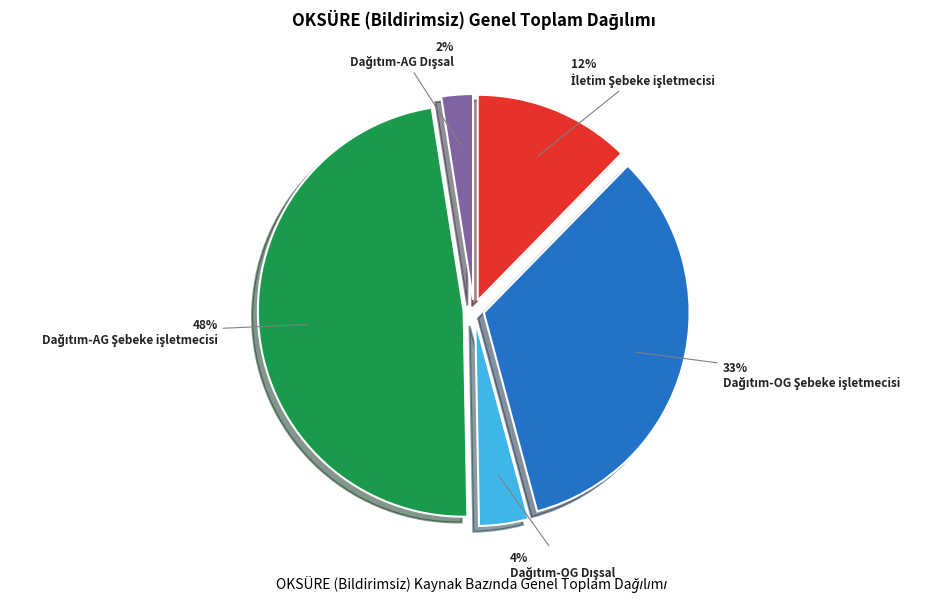

To the nearest percent, what is the average slice percentage?

20%